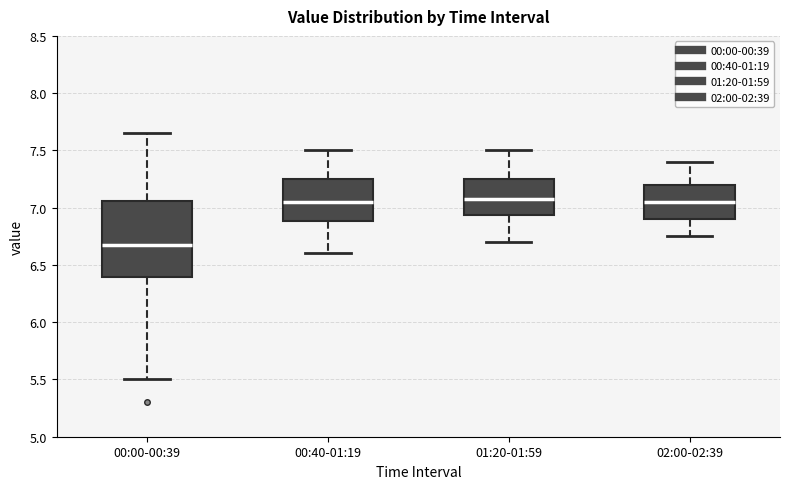

Reading left to right, read every box against the y-axis: the position of its median line, the range the box covers, and the ends of its whiskers. The values are not printed on the chart, so give them approximately, as read against the axis.

00:00-00:39: median 6.70, box 6.40 to 7.05, whiskers 5.50 to 7.65
00:40-01:19: median 7.05, box 6.90 to 7.25, whiskers 6.60 to 7.50
01:20-01:59: median 7.10, box 6.95 to 7.25, whiskers 6.70 to 7.50
02:00-02:39: median 7.05, box 6.90 to 7.20, whiskers 6.75 to 7.40